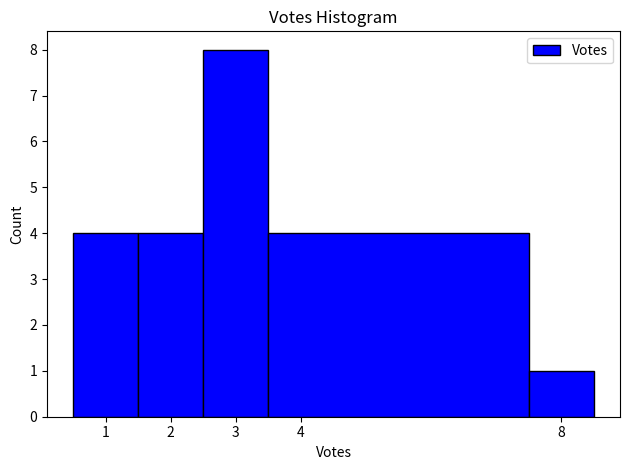

Reading left to right, list every bar in this chart as the range it spans on the x-axis followed by its height. The values are not printed on the chart, so give them approximately, as read against the axis.

0.5 to 1.5: 4
1.5 to 2.5: 4
2.5 to 3.5: 8
3.5 to 7.5: 4
7.5 to 8.5: 1